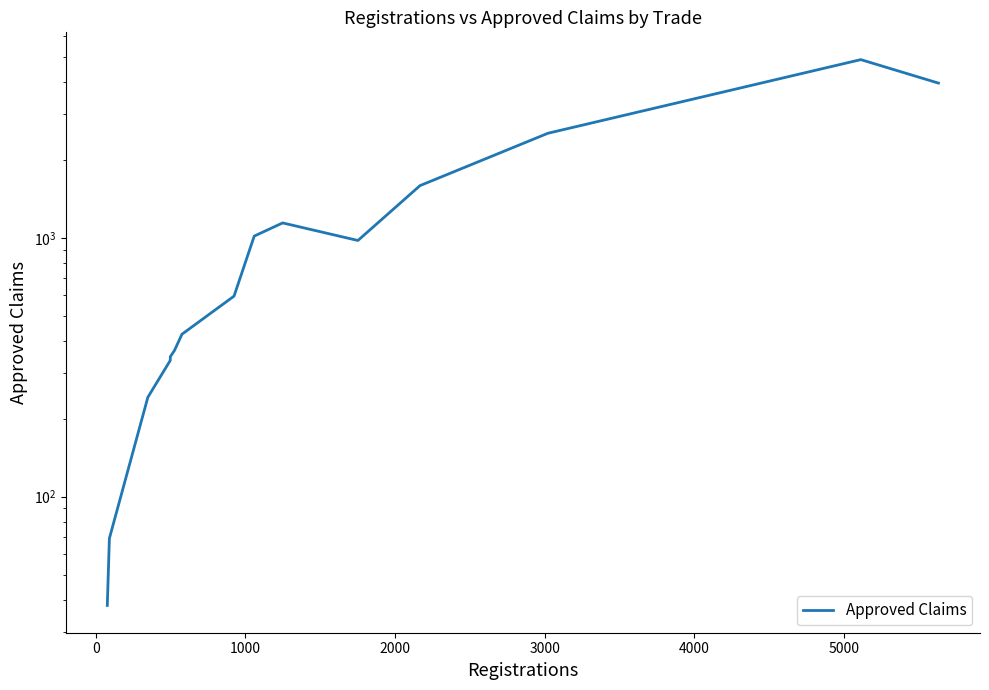

The value at 10 is 1467. True or false?

False